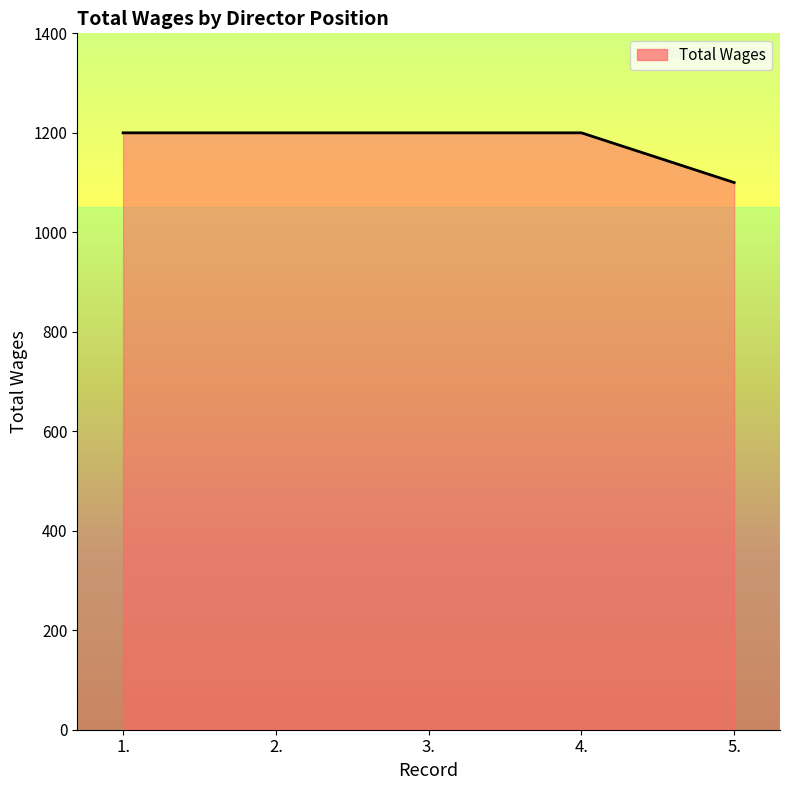

What is the minimum value shown in the chart?

1100